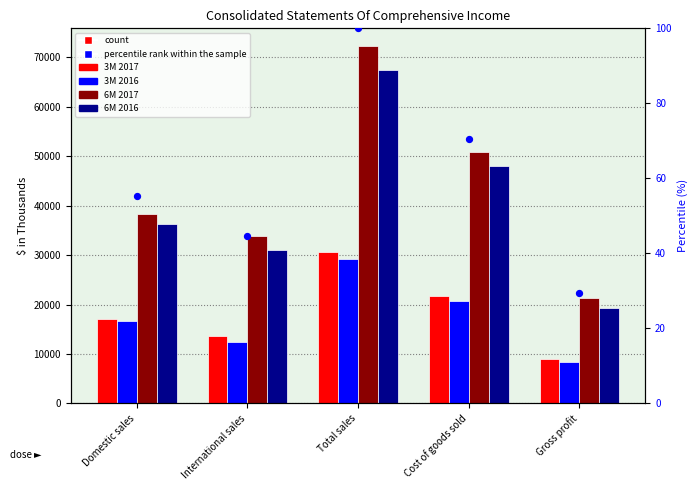

At which category is the sum across all series the highest?

Total sales